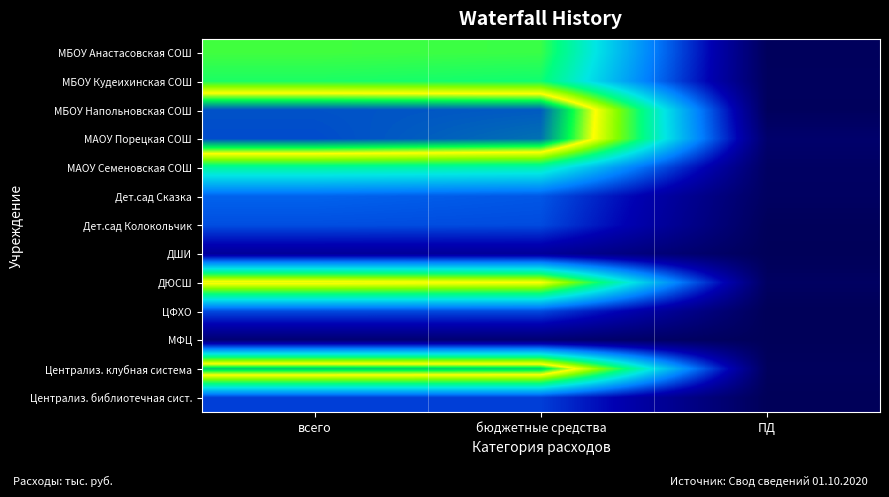

How many data points does each series have?

3